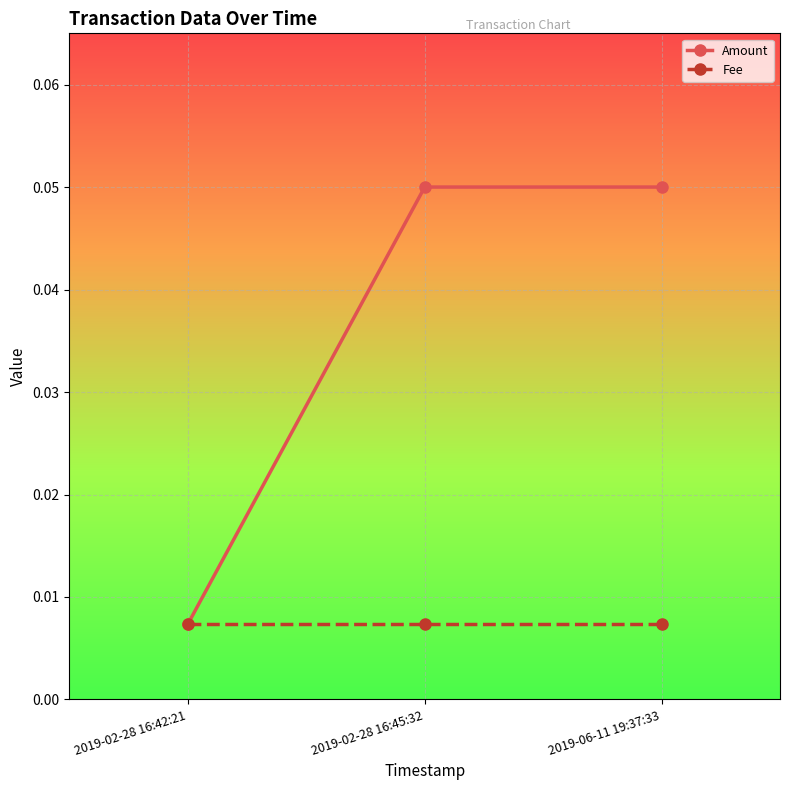

List the series in order of their peak value, lowest first.

Fee, Amount